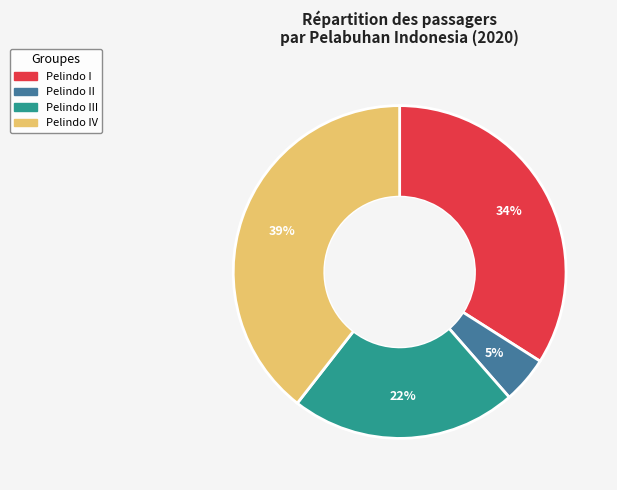

To the nearest percent, what is the average slice percentage?

25%